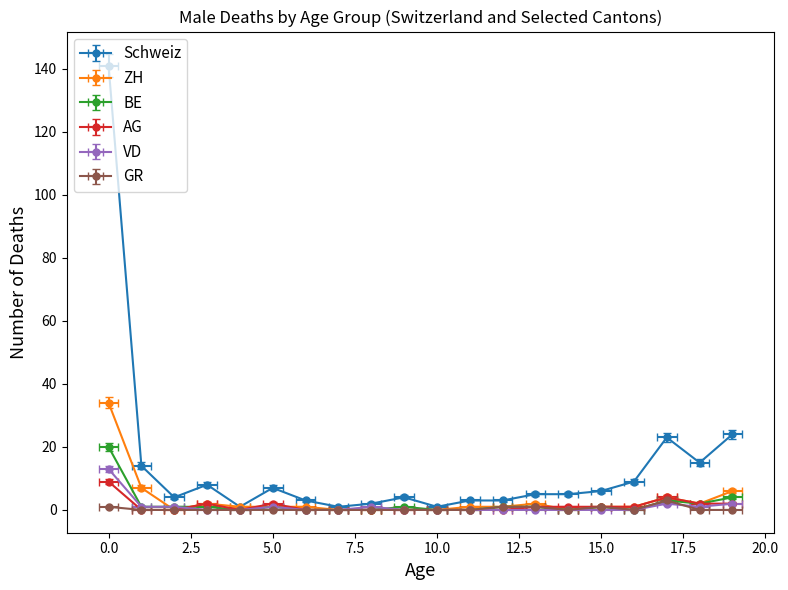

What is the total value across all series at 13?

10